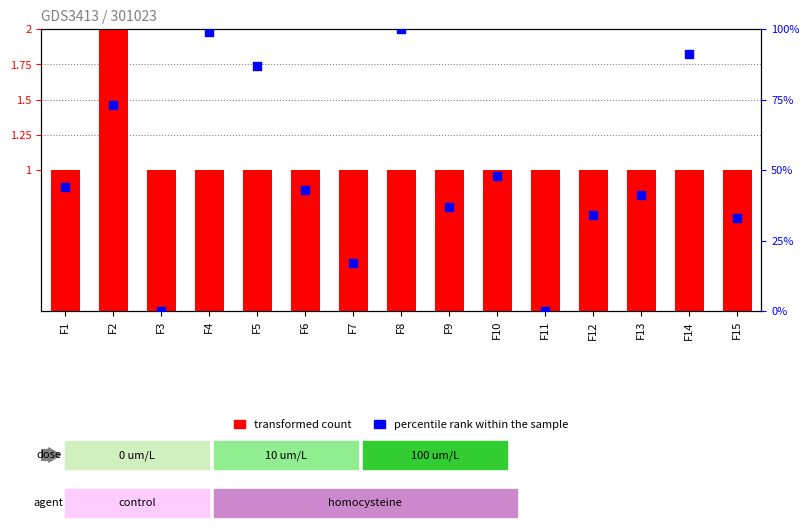

Which series reaches the maximum Y coordinate?

percentile rank within the sample